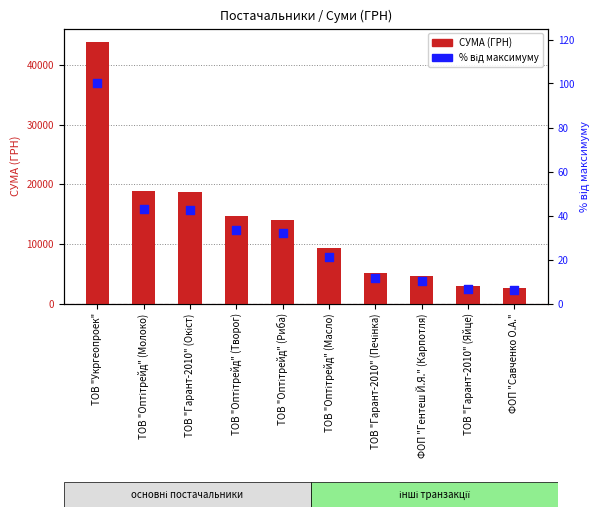

Which series has the widest spread of Y values?

СУМА (ГРН)